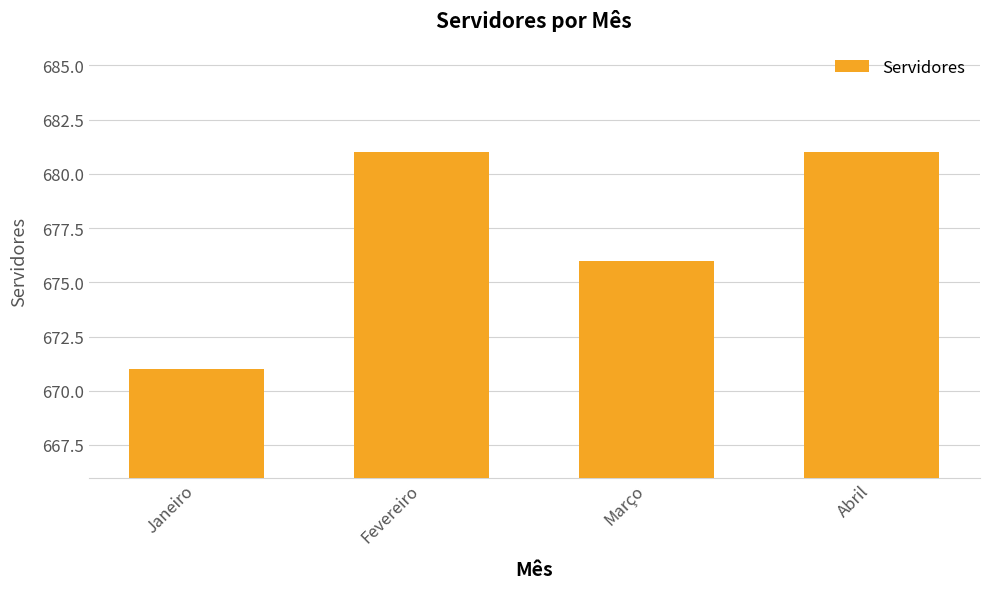

How many bars are there in total?

4